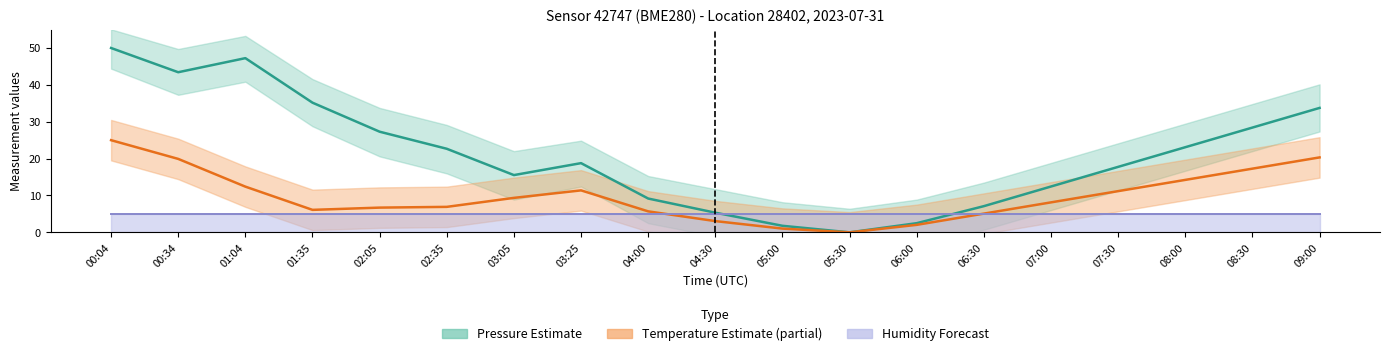

What value does the Humidity line series have at 08:30?

5.0